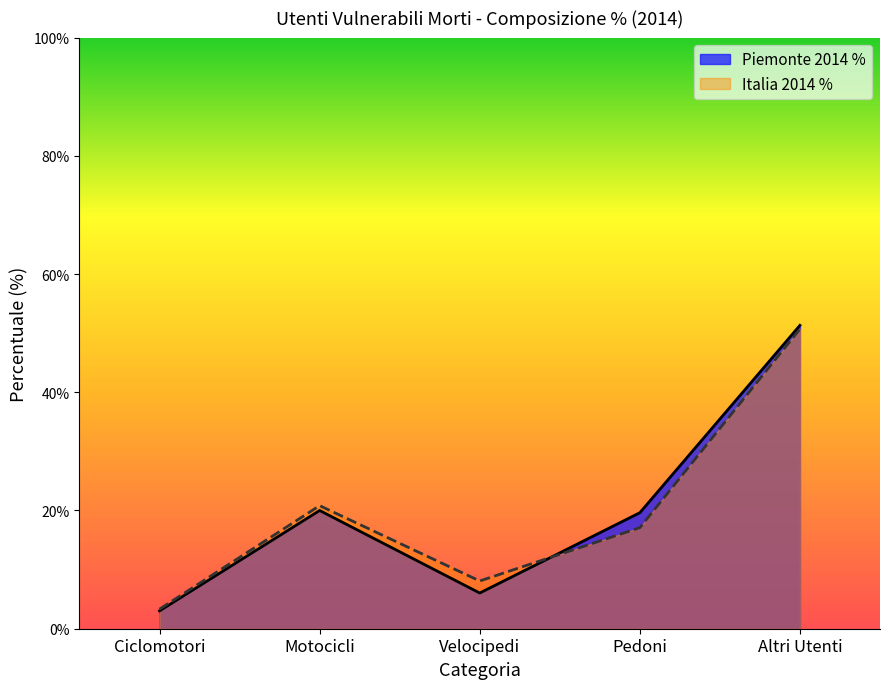

In Italia 2014 %, how many points are lower than both neighbors (excluding endpoints)?

1